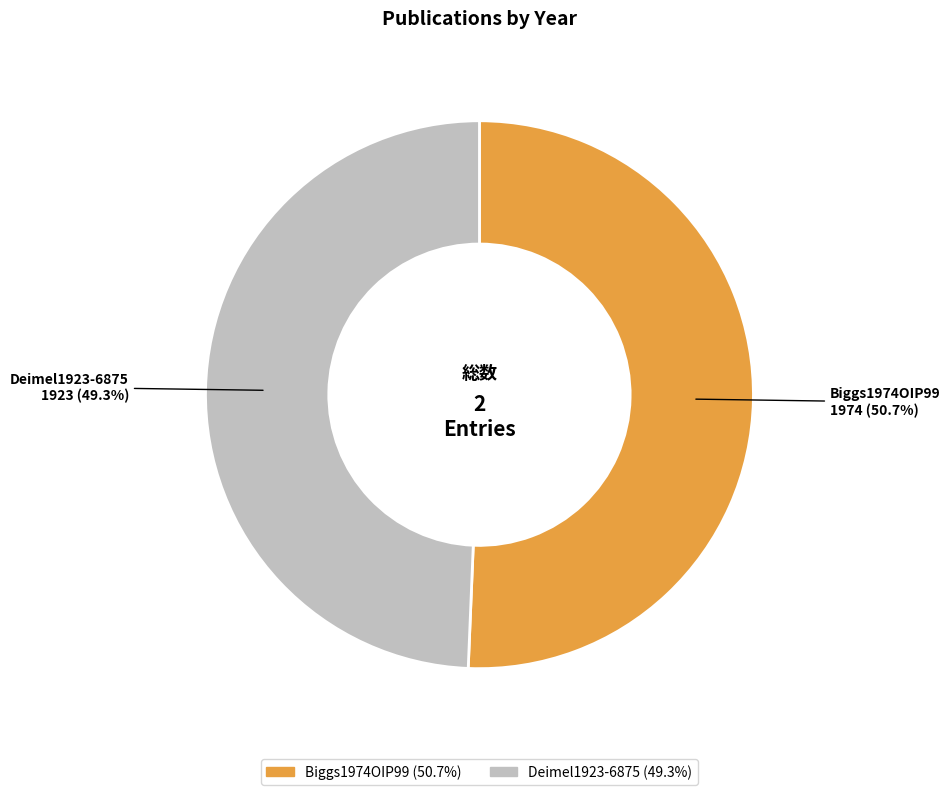

What percentage do Deimel1923-6875 and Biggs1974OIP99 together represent?

100.0%